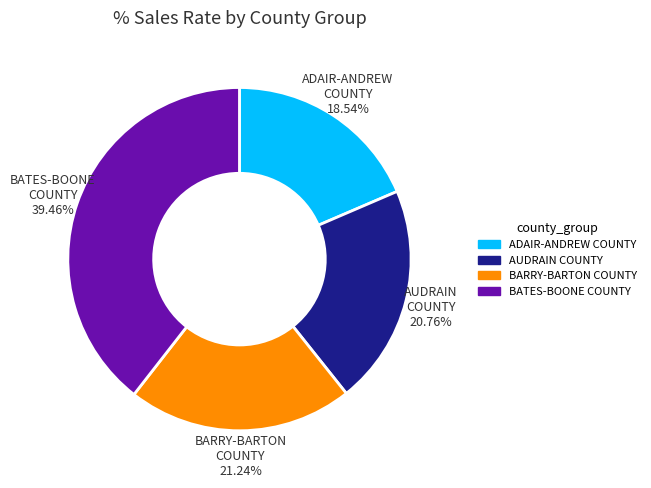

Between ADAIR-ANDREW COUNTY and AUDRAIN COUNTY, which is larger?

AUDRAIN COUNTY